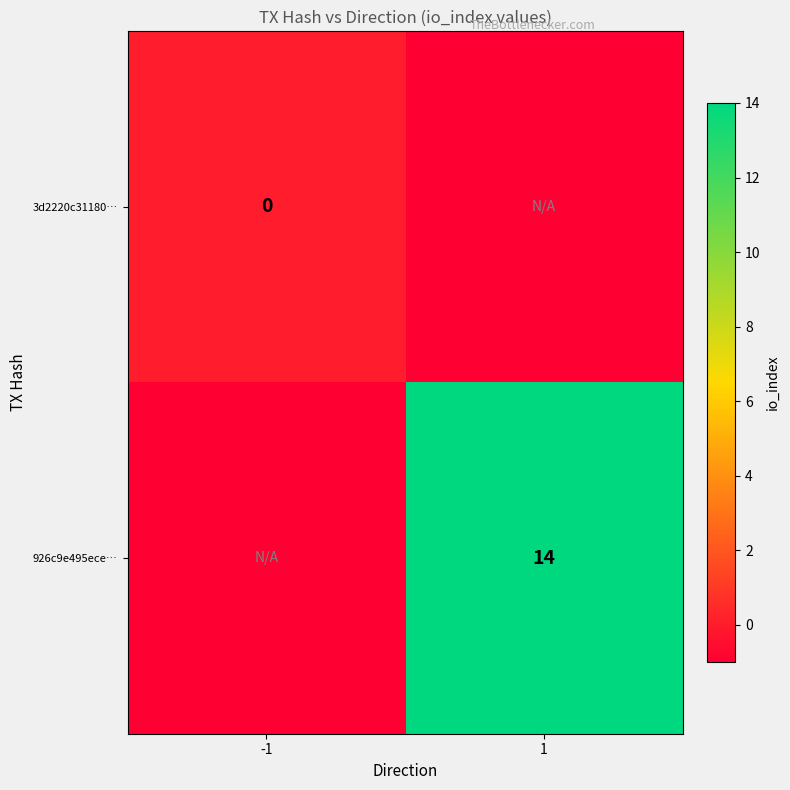

What is the greatest value displayed?

14